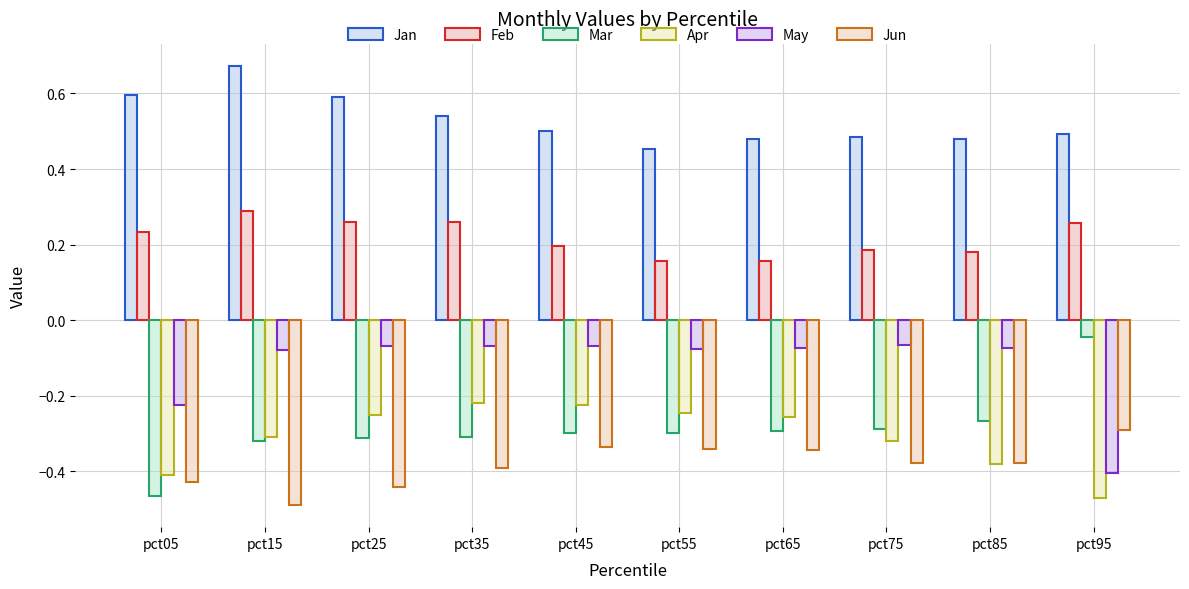

What is the difference between the second highest and second lowest values in the Apr series?

0.2